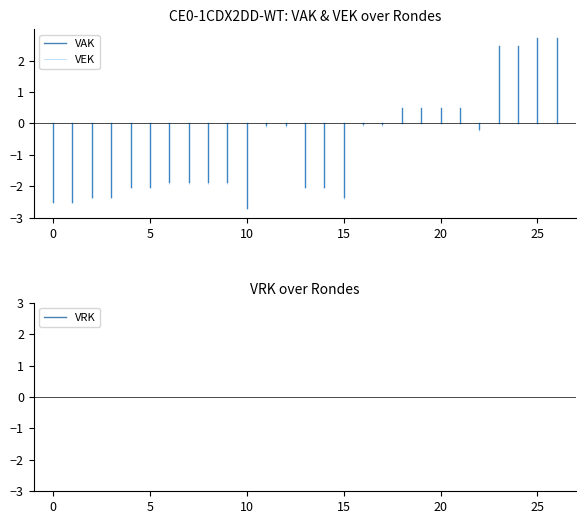

What is the spread (max minus min) of values at 0?

2.5